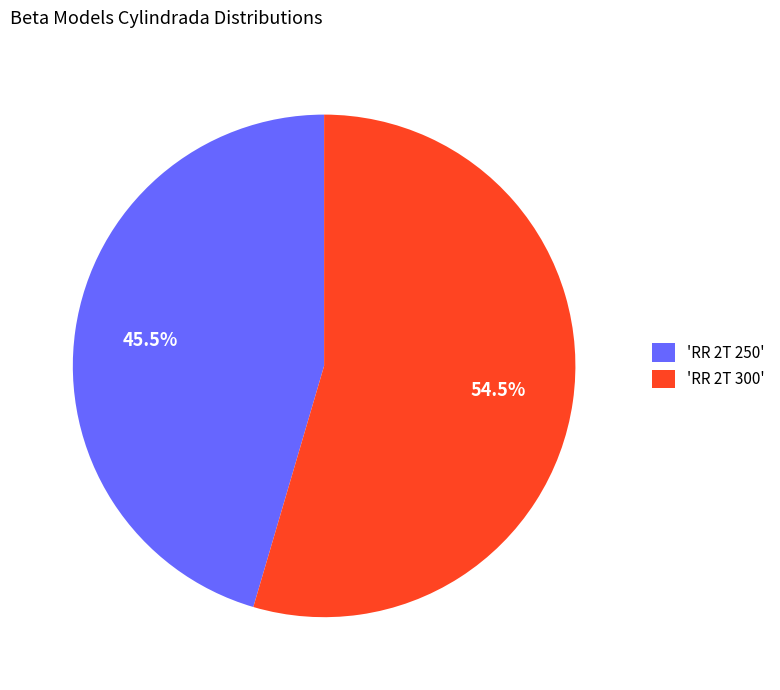

To the nearest percent, what is the average slice percentage?

50%